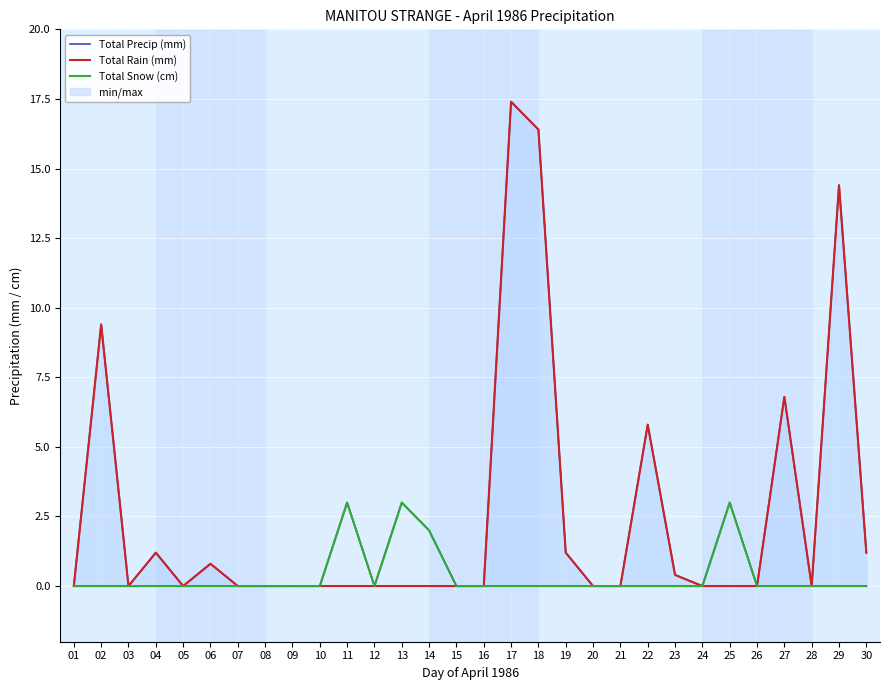

What is the difference between the maximum and minimum values in the Total Rain (mm) series?

17.4